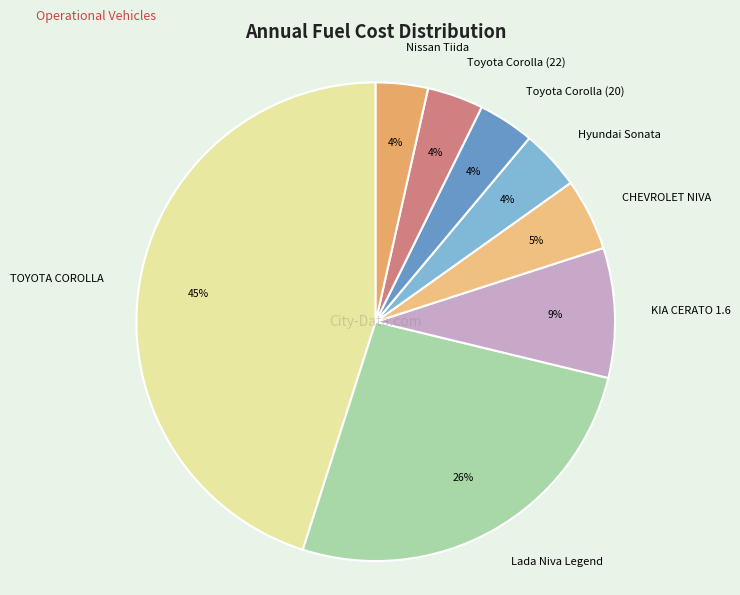

Which slice is the largest?

TOYOTA COROLLA